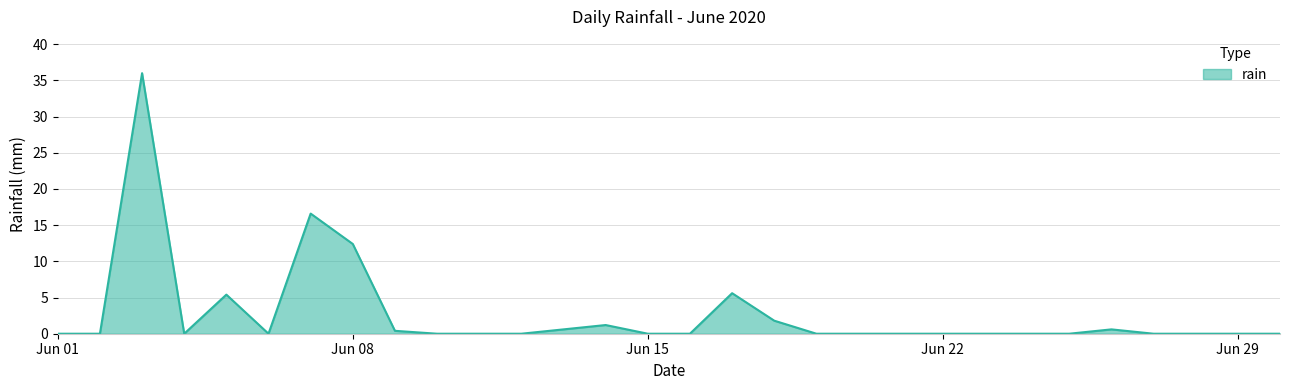

Reading left to right, list all the values displayed in this chart.

0.0	0.0	36.0	0.0	5.4	0.0	16.6	12.4	0.4	0.0	0.0	0.0	0.6	1.2	0.0	0.0	5.6	1.8	0.0	0.0	0.0	0.0	0.0	0.0	0.0	0.6	0.0	0.0	0.0	0.0